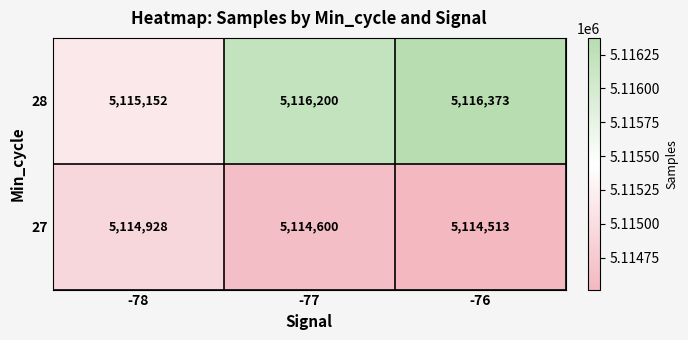

How many categories are shown in the chart?

3